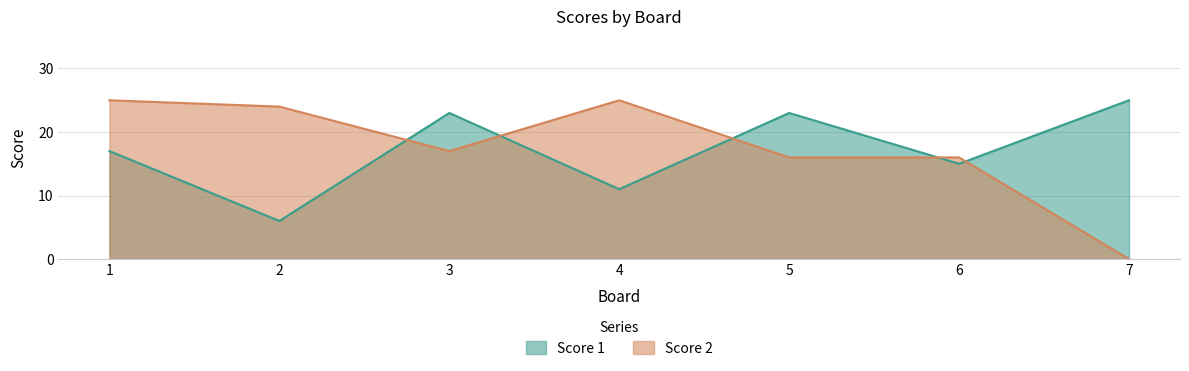

Does the chart display data point markers on the line(s)?

No